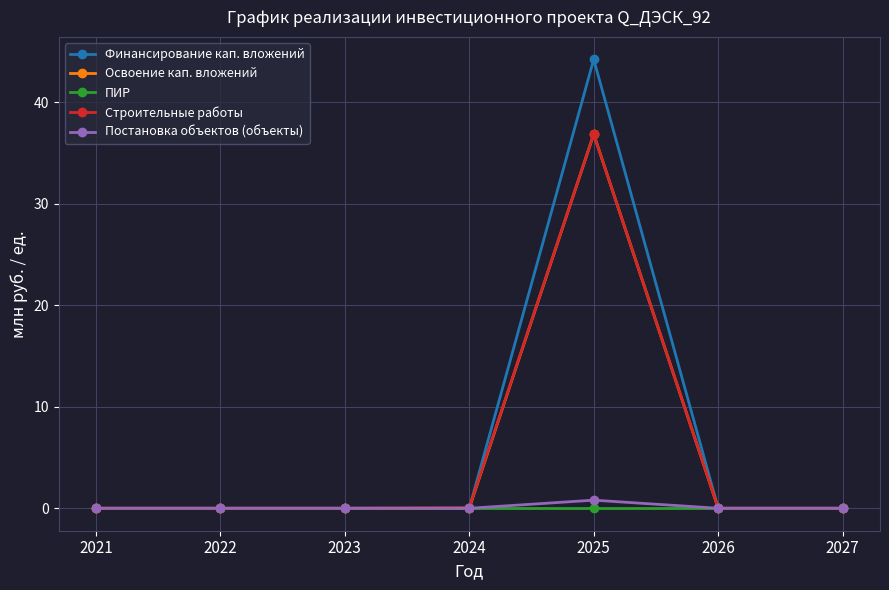

At which category is the sum across all series the highest?

2025